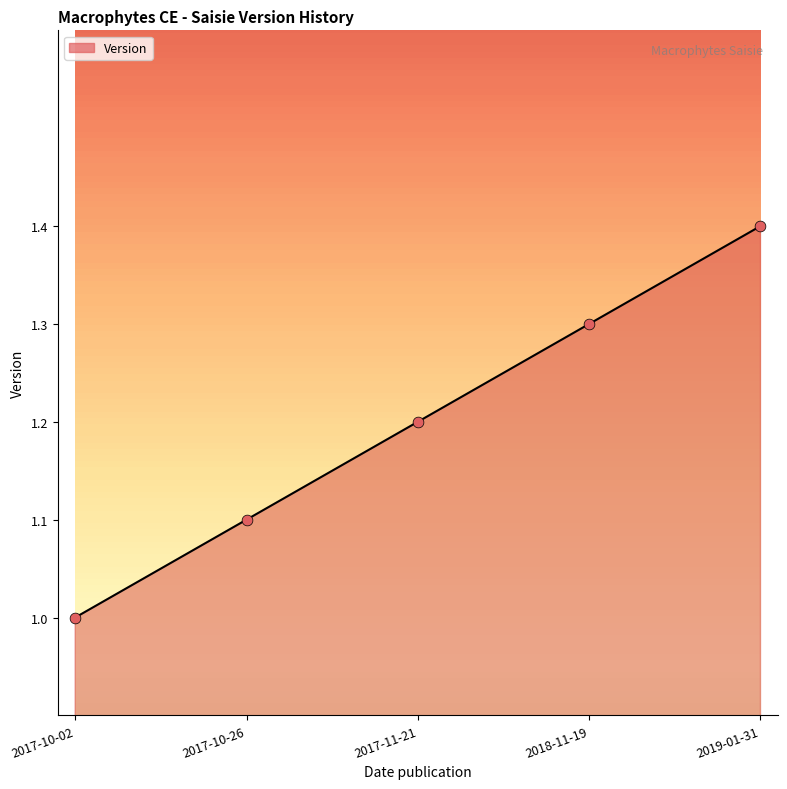

What is the change in value from 2017-10-02 to 2019-01-31?

+0.4